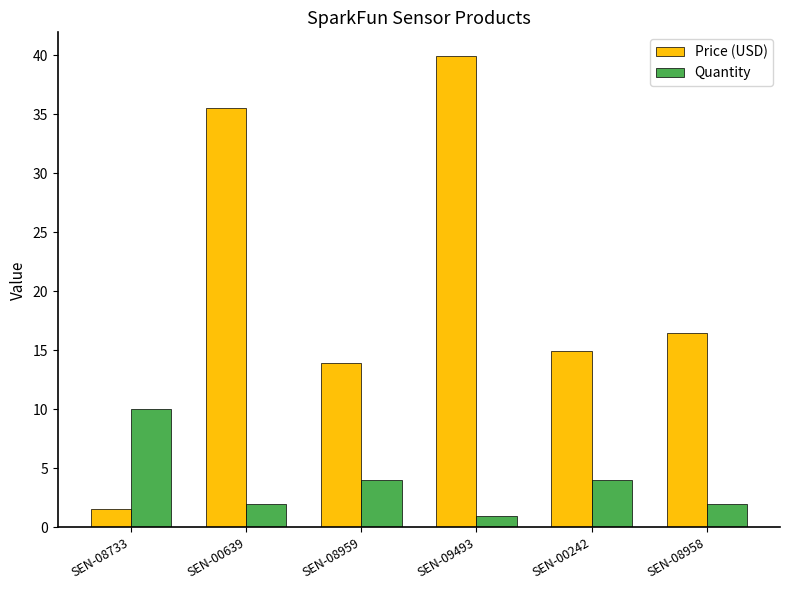

What is the label of the 4th bar from the left?

SEN-09493